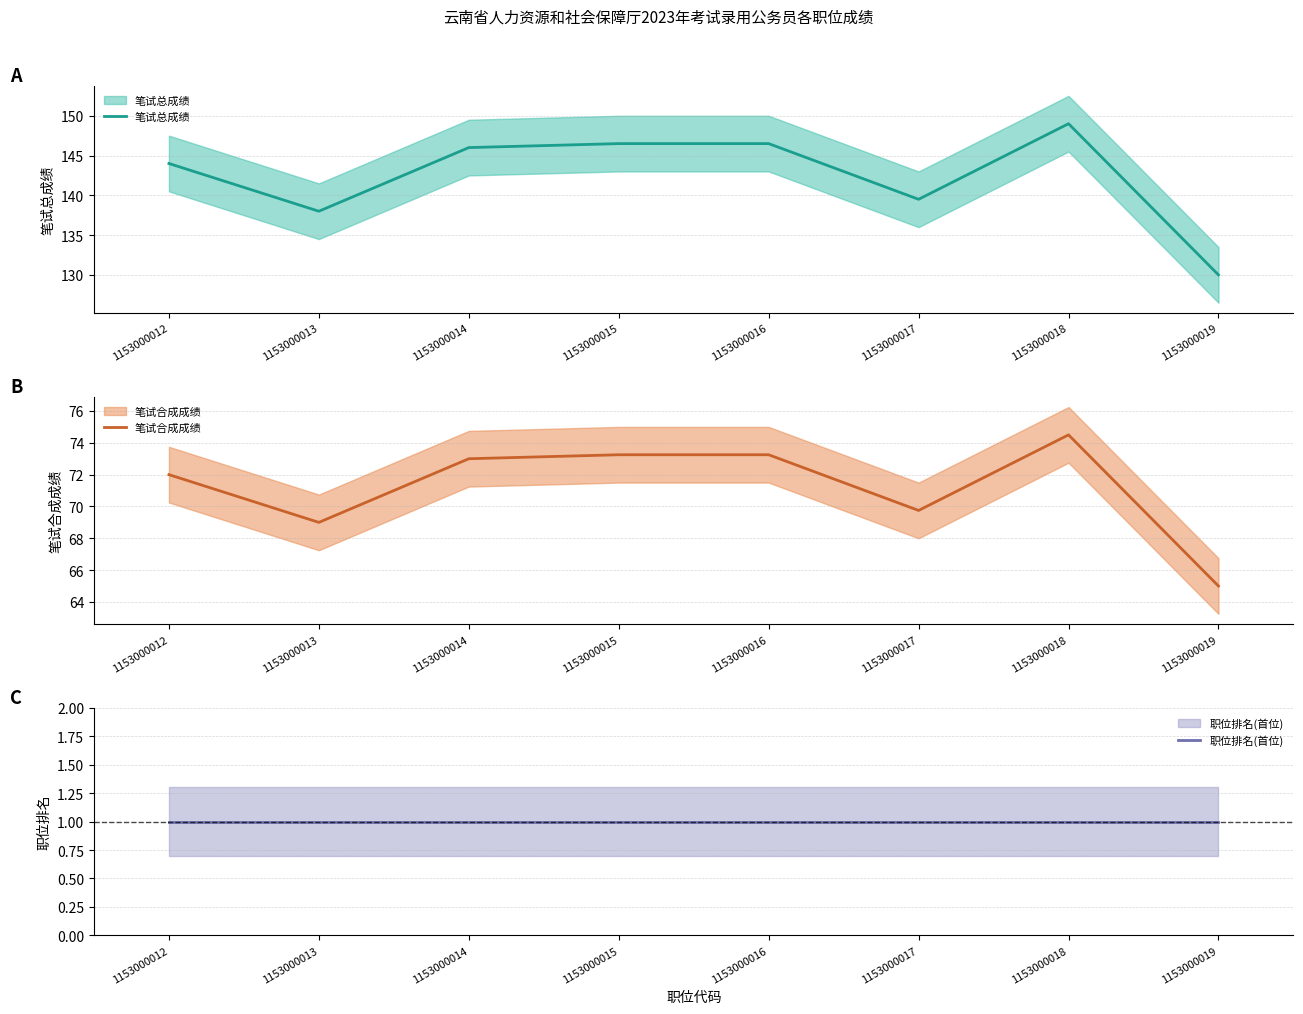

Reading left to right, transcribe all the data shown in this chart.

笔试总成绩: 1153000012=144.0	1153000013=138.0	1153000014=146.0	1153000015=146.5	1153000016=146.5	1153000017=139.5	1153000018=149.0	1153000019=130.0
笔试合成成绩: 1153000012=72.0	1153000013=69.0	1153000014=73.0	1153000015=73.2	1153000016=73.2	1153000017=69.8	1153000018=74.5	1153000019=65.0
职位排名(首位): 1153000012=1.0	1153000013=1.0	1153000014=1.0	1153000015=1.0	1153000016=1.0	1153000017=1.0	1153000018=1.0	1153000019=1.0